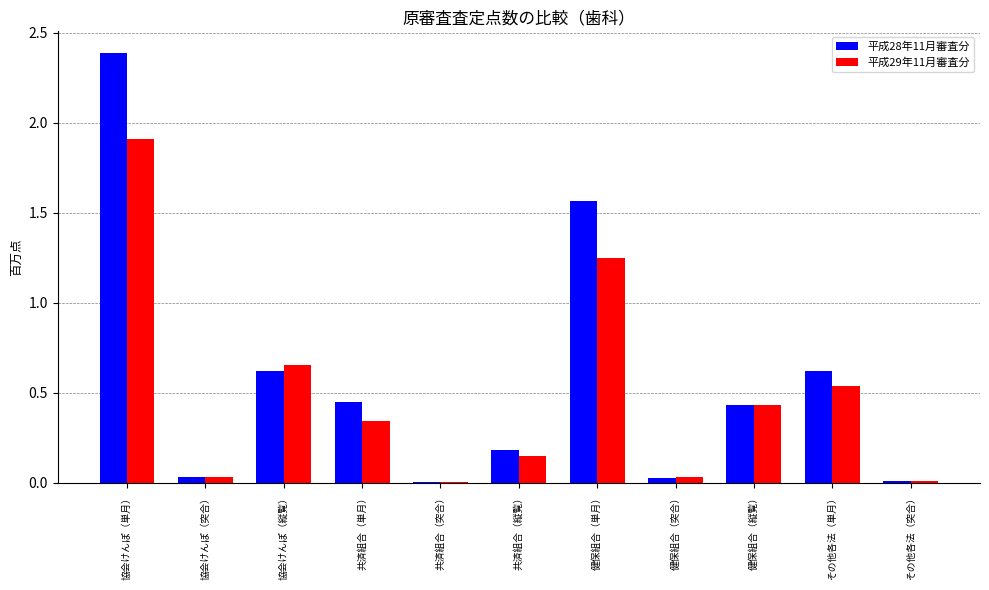

What is the maximum value for 平成28年11月審査分?

2.4